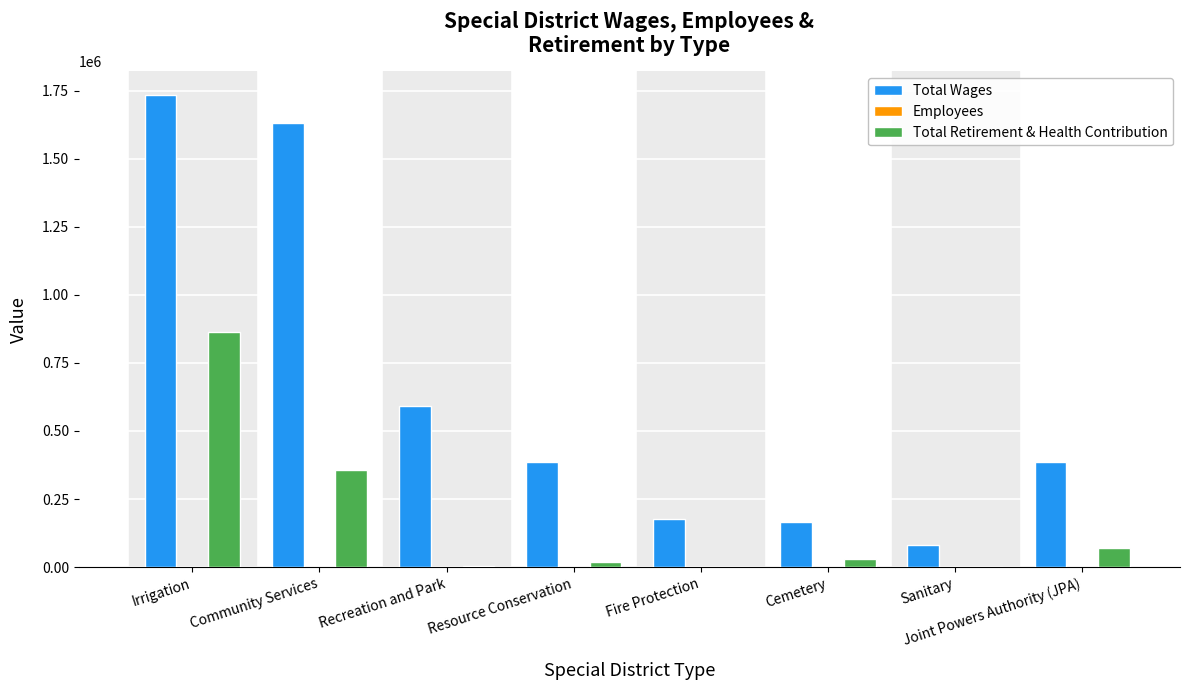

True or false: Total Retirement & Health Contribution has a value of -425627 at Fire Protection.

False